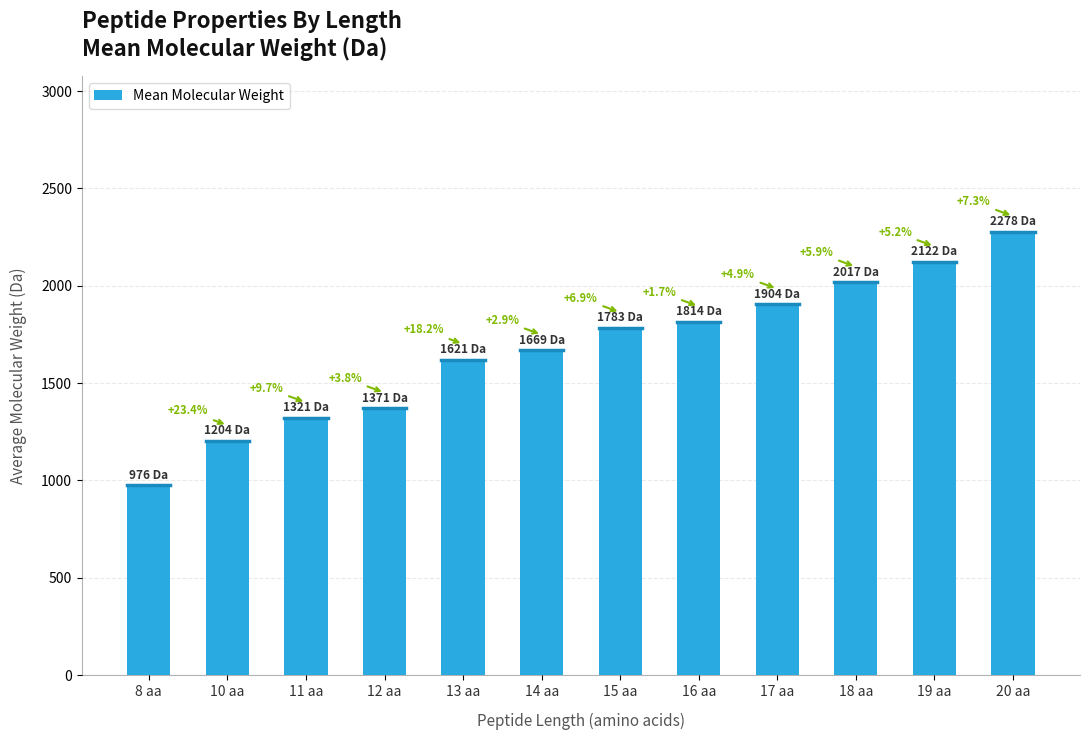

Does the chart contain any negative values?

No